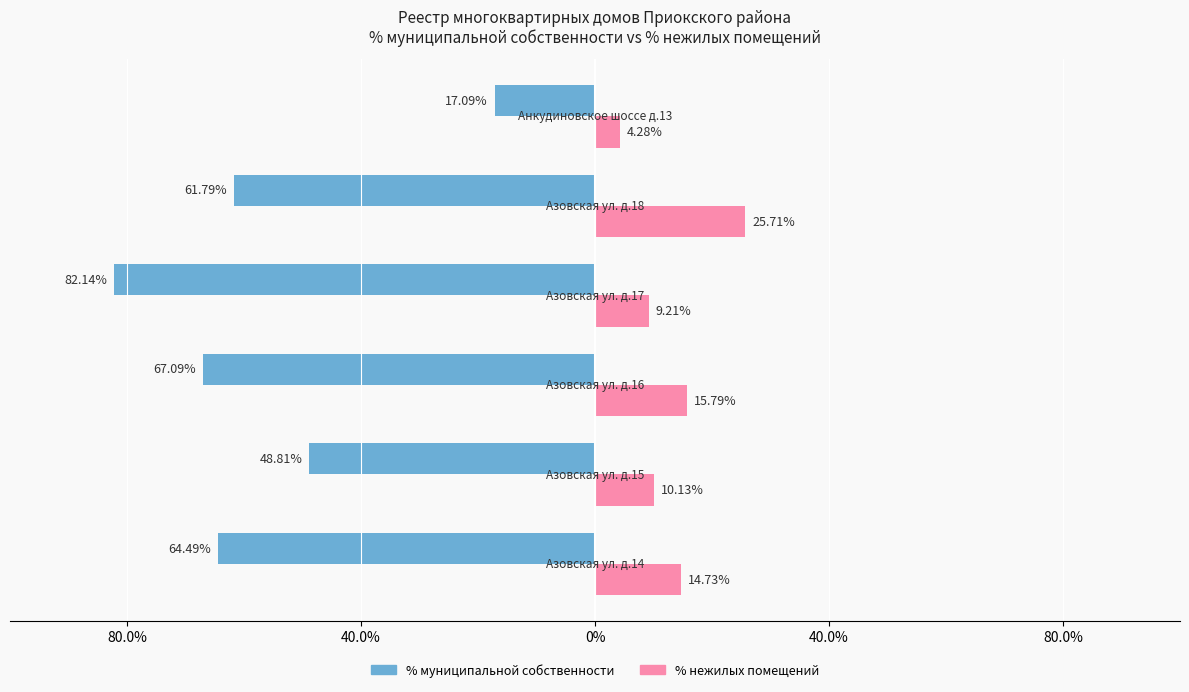

Which has a higher value, 40.0% or 80.0%?

80.0%